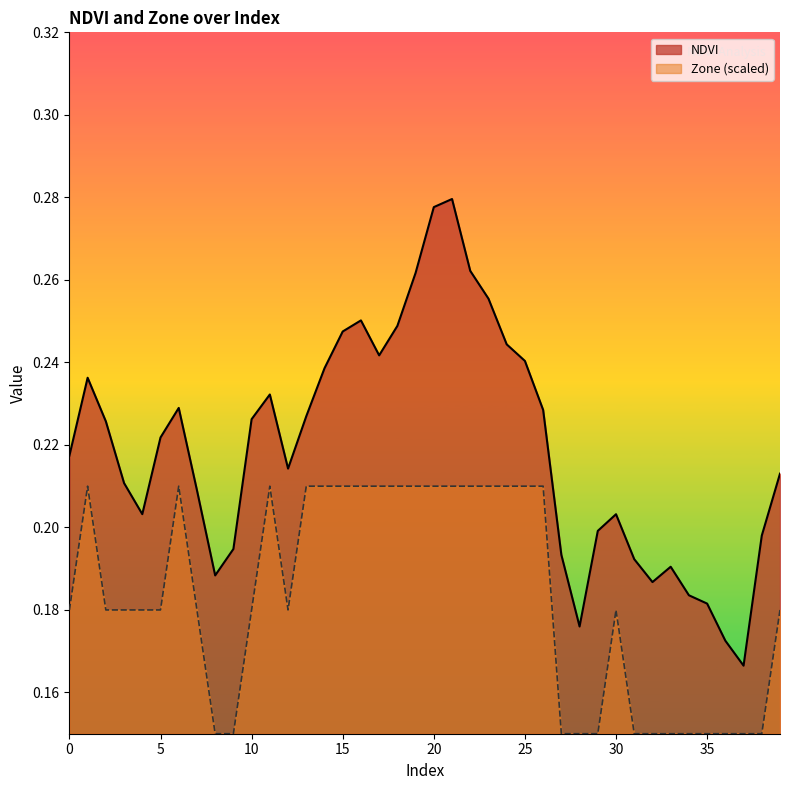

At which label is NDVI closest to 0?

37